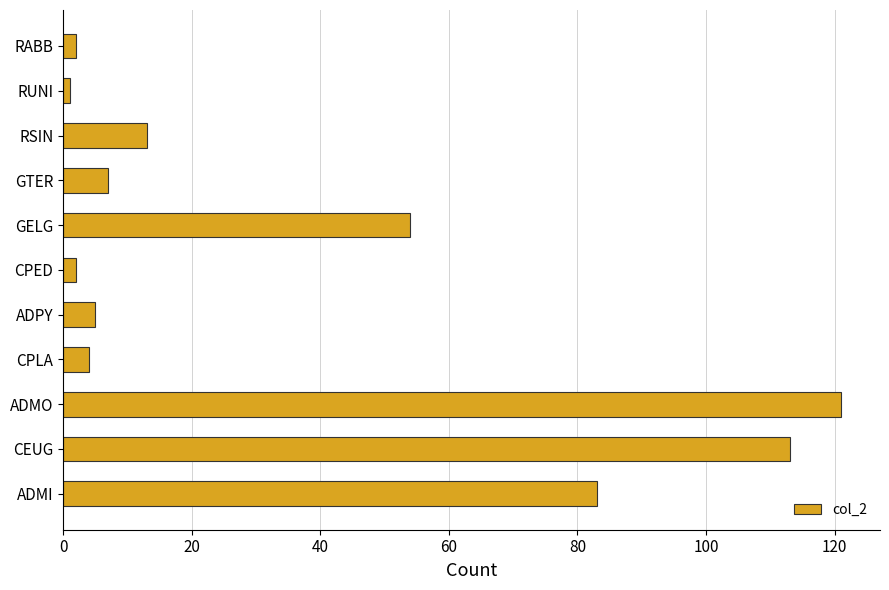

Reading bottom to top, list all the values displayed in this chart.

ADMI=83	CEUG=113	ADMO=121	CPLA=4	ADPY=5	CPED=2	GELG=54	GTER=7	RSIN=13	RUNI=1	RABB=2